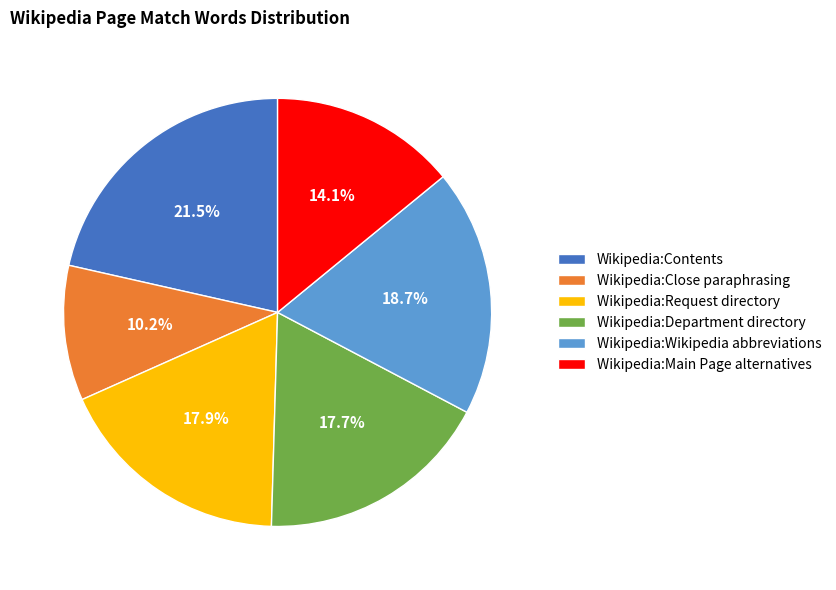

True or false: Wikipedia:Wikipedia abbreviations accounts for 12% of the total.

False